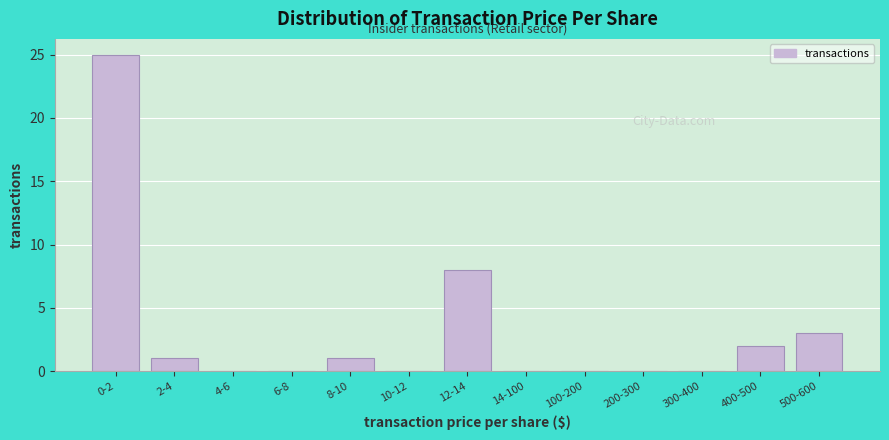

Reading left to right, transcribe all the data shown in this chart.

0-2=25	2-4=1	4-6=0	6-8=0	8-10=1	10-12=0	12-14=8	14-100=0	100-200=0	200-300=0	300-400=0	400-500=2	500-600=3